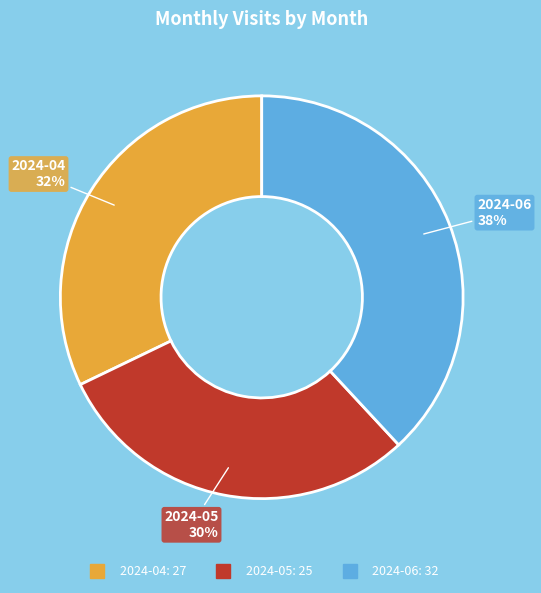

Does 2024-06 account for over 50% of the chart?

No